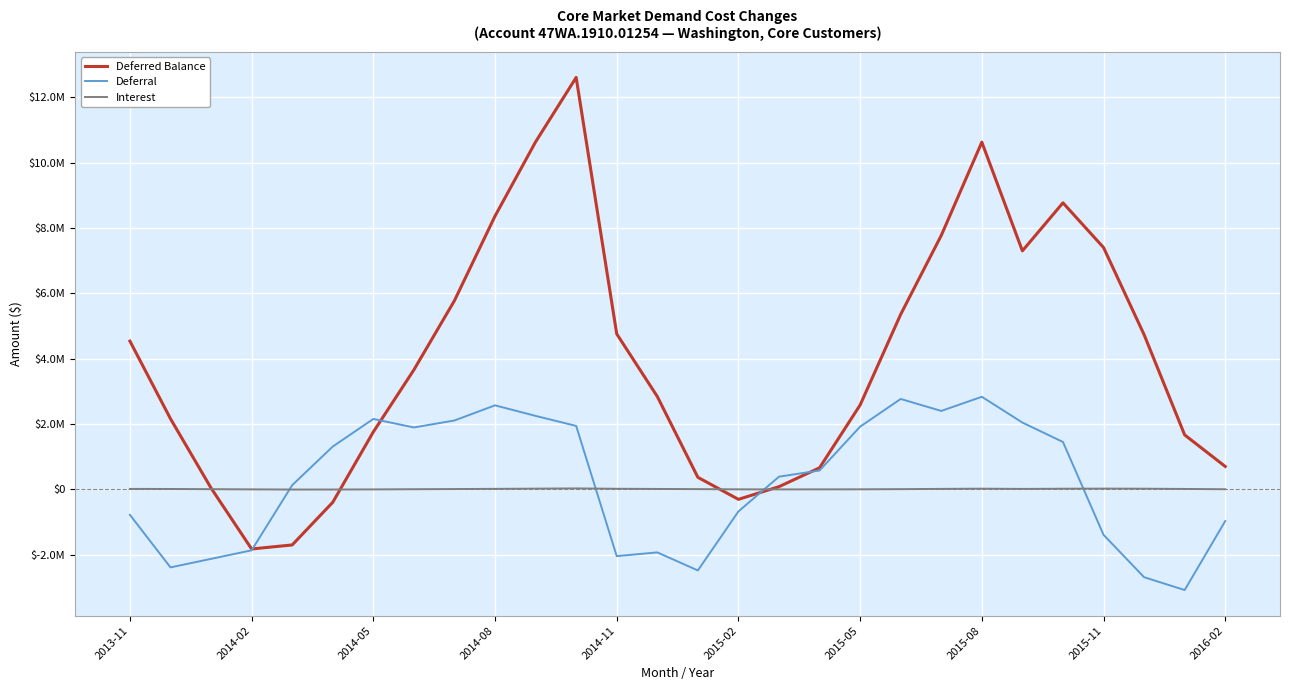

What are all the series names shown in the legend?

Deferred Balance, Deferral, Interest